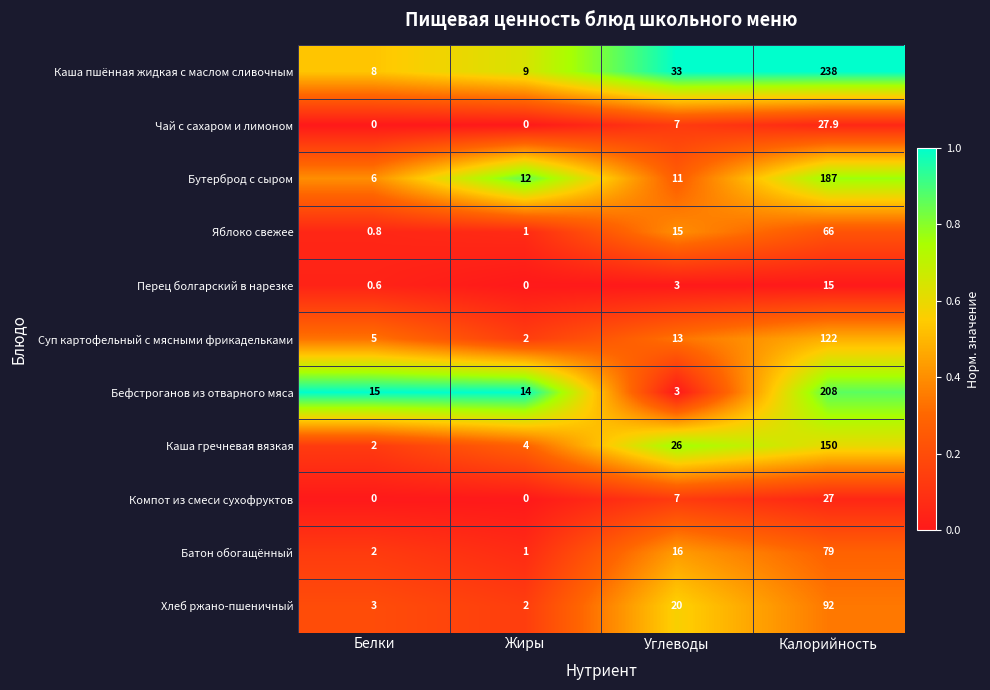

Read the Суп картофельный с мясными фрикадельками value at Калорийность.

122.0